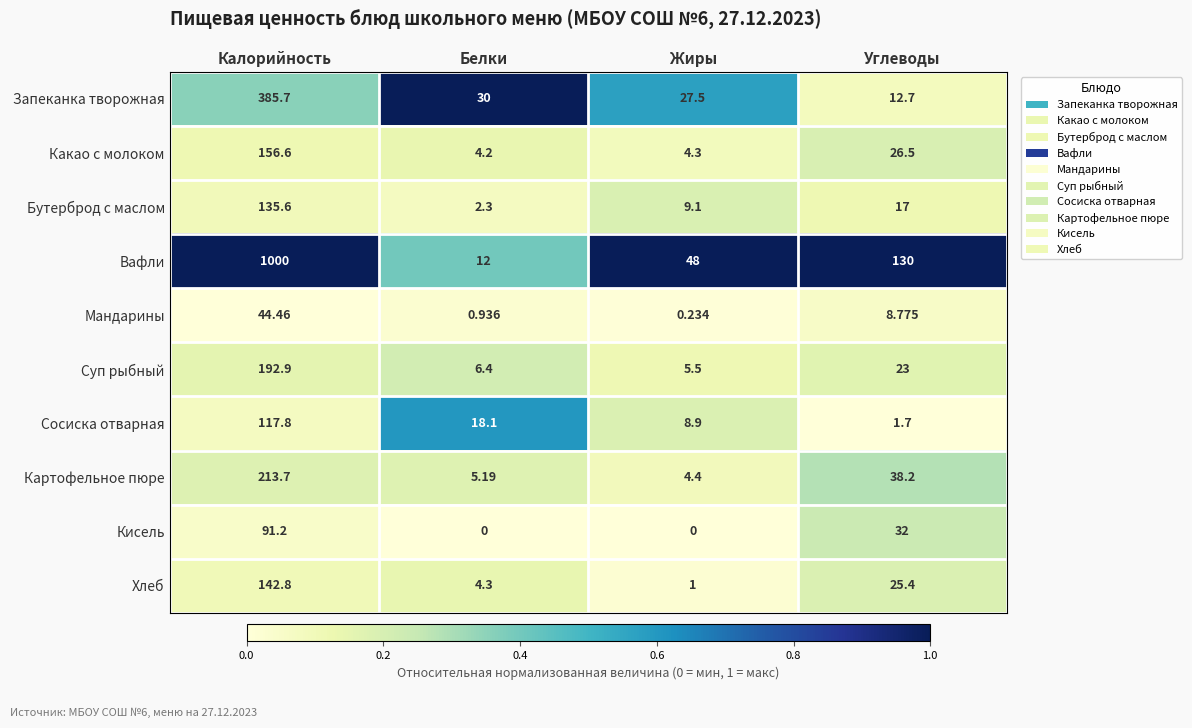

What is the difference between the highest and lowest values at Углеводы?

128.3